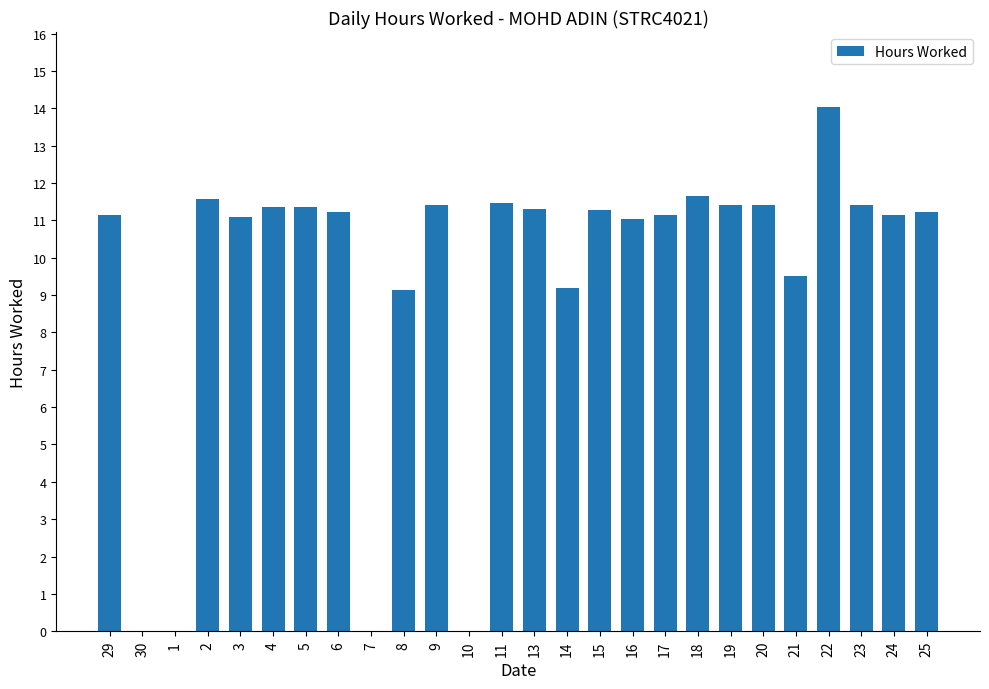

Which category has the highest value across all series?

22